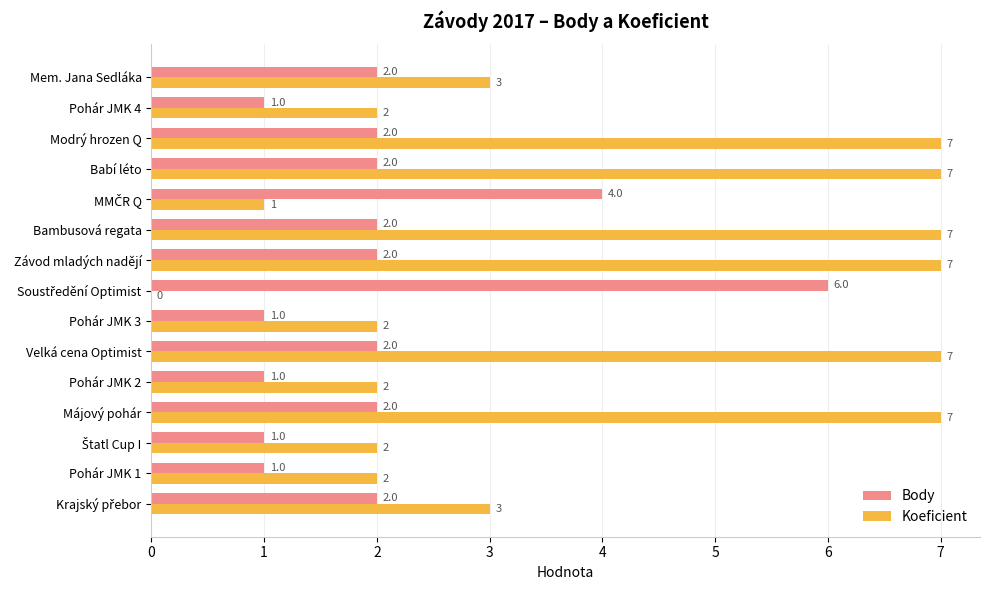

Count the number of categories in the chart.

15